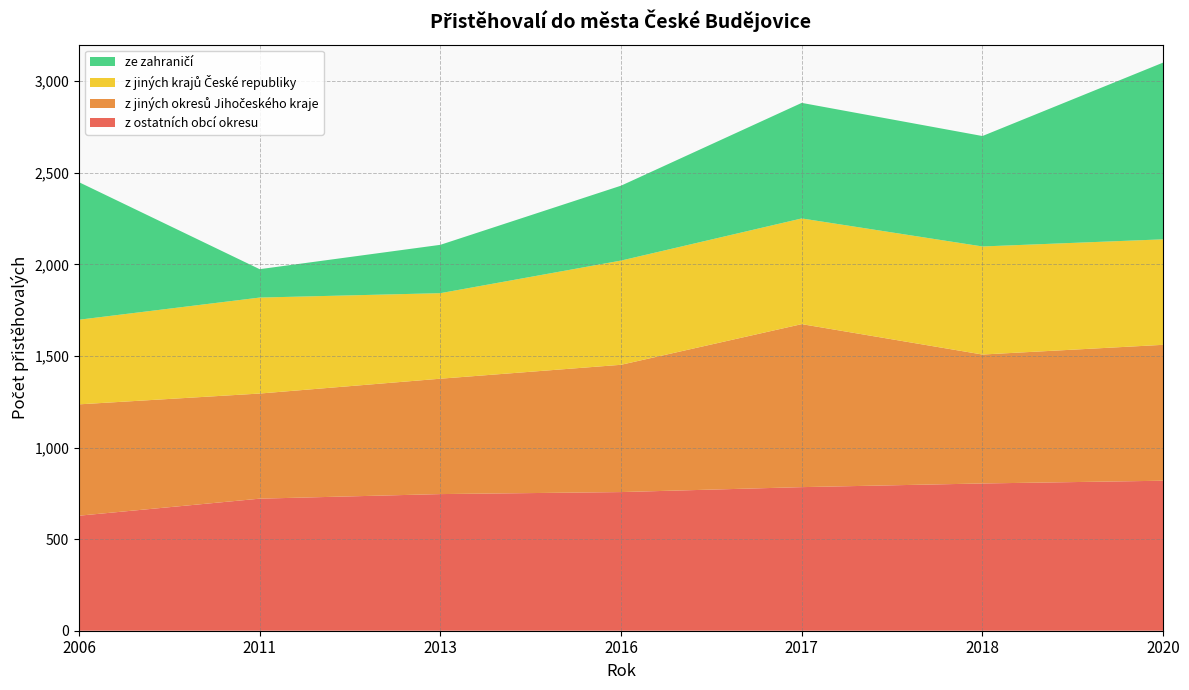

Reading right to left, what are all the values shown in this chart?

z ostatních obcí okresu: 819	804	784	757	746	721	628
z jiných okresů Jihočeského kraje: 742	704	890	695	630	574	608
z jiných krajů České republiky: 576	590	577	569	467	524	462
ze zahraničí: 965	603	631	409	264	155	751